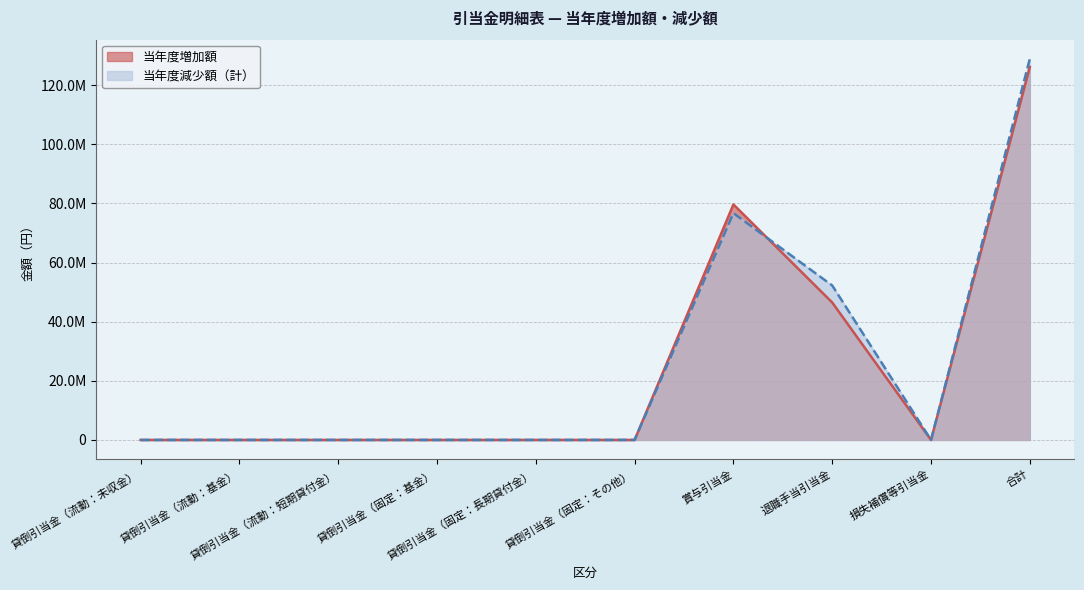

True or false: 当年度減少額（計） and 当年度増加額 cross at least once.

True